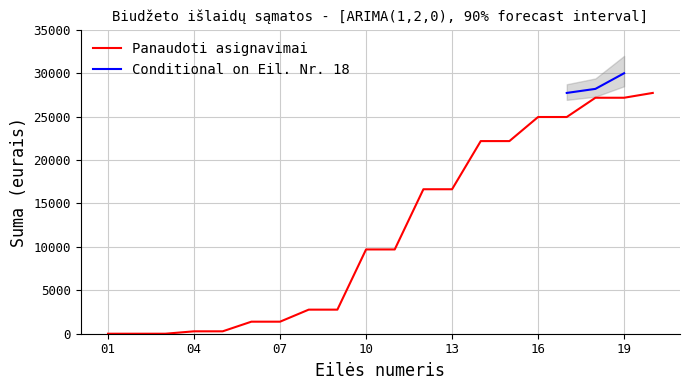

What is the maximum value for Panaudoti asignavimai?

27732.8